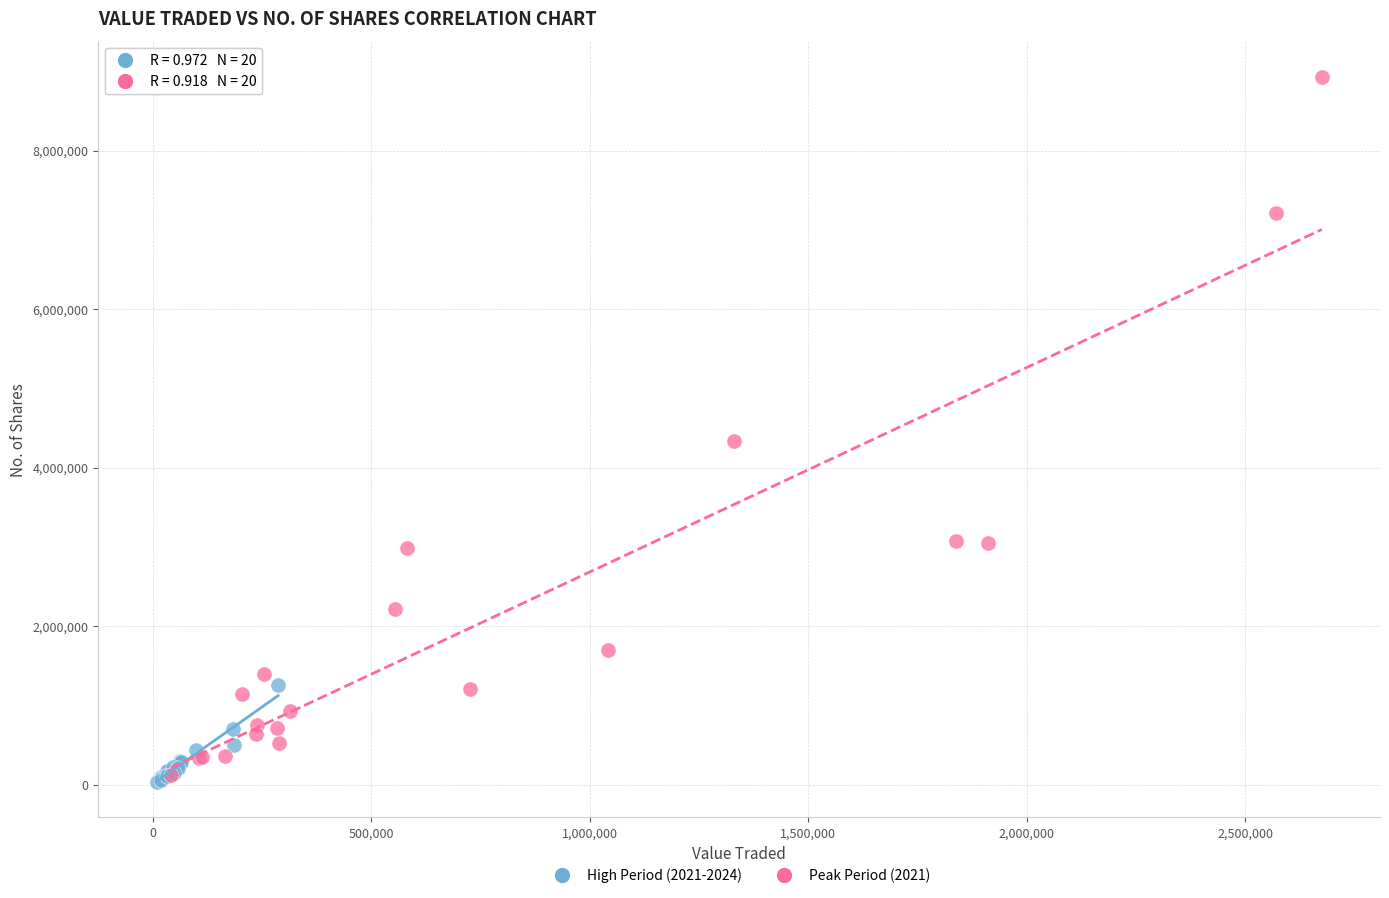

Which series has the widest spread of Y values?

Peak Period (2021)